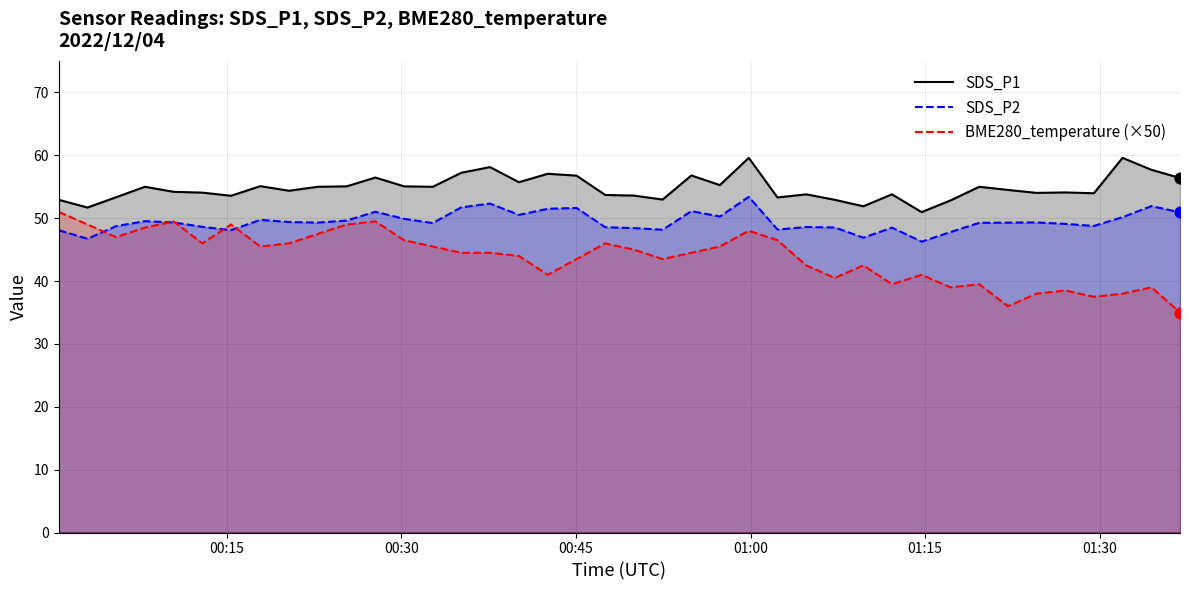

Which series has the largest Y range (max minus min)?

BME280_temperature (×50)